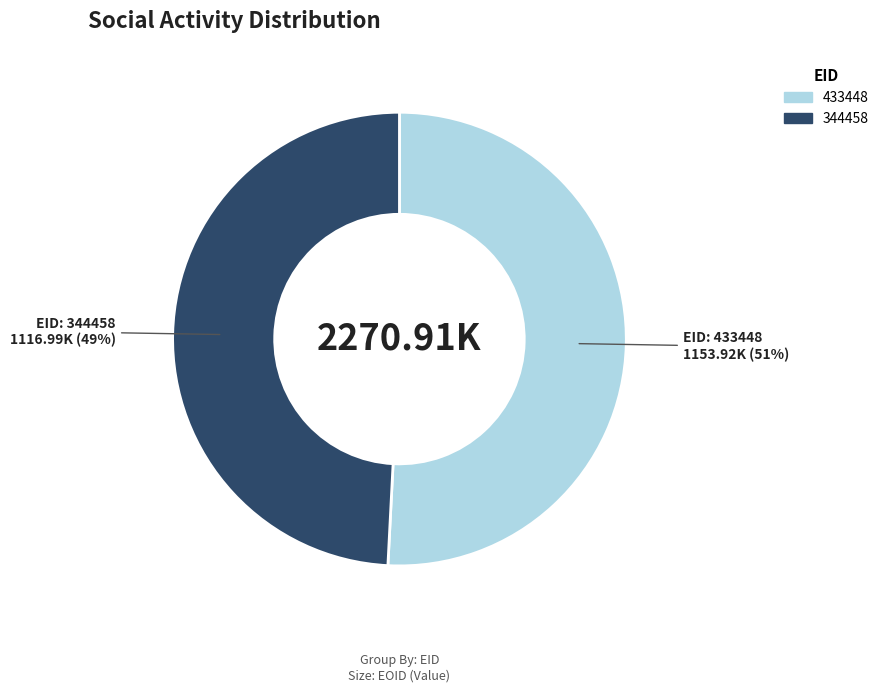

To the nearest percent, what is the difference between the 433448 and 344458 slice percentages?

2%